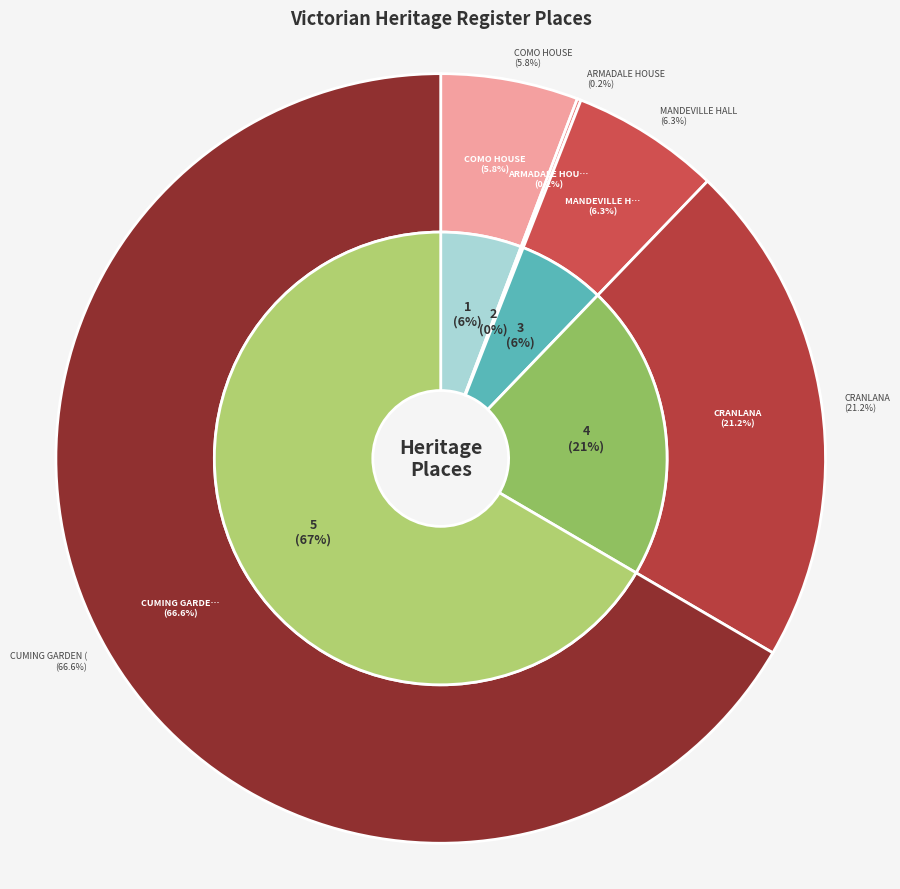

What percentage is NOT represented by CRANLANA?

78.8%